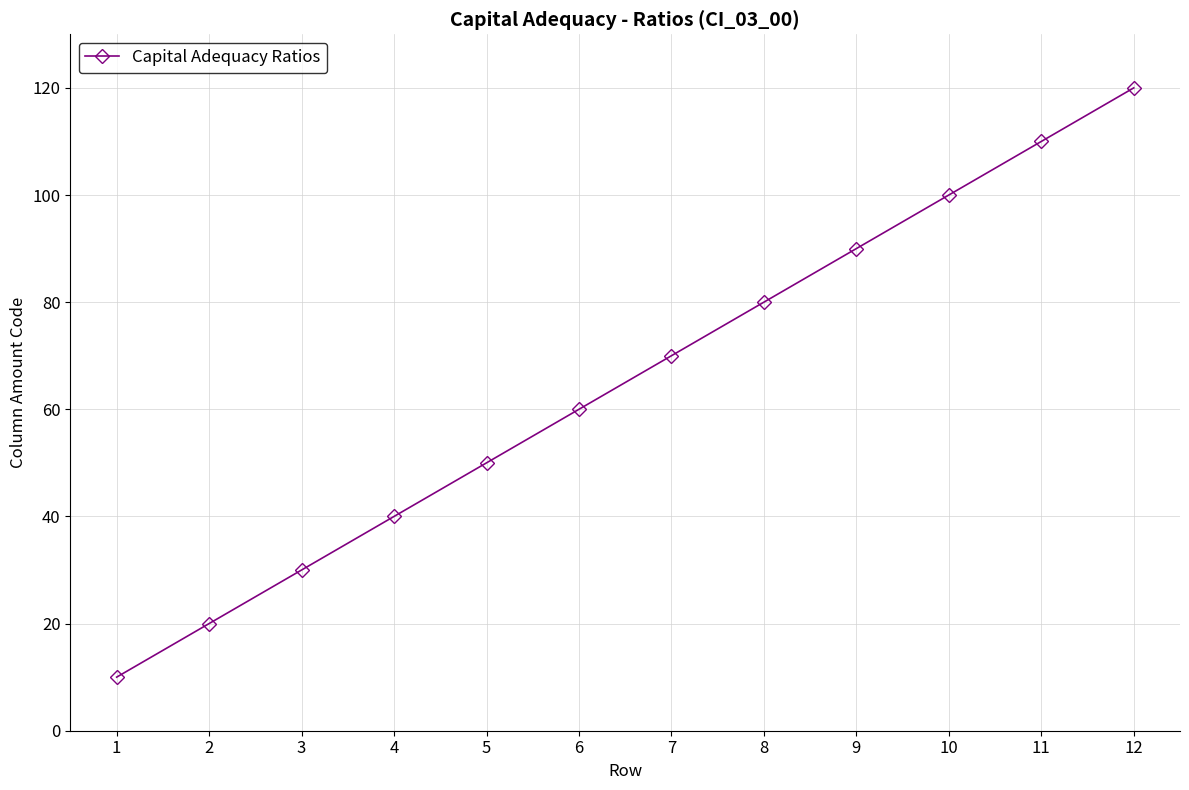

Does the chart display data point markers on the line(s)?

Yes